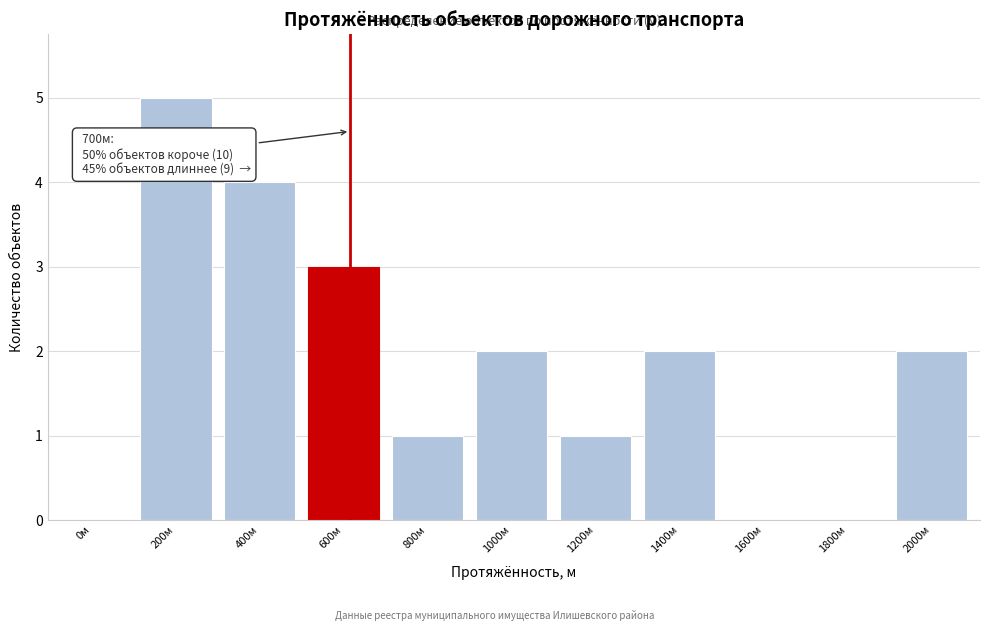

Reading left to right, transcribe all the data shown in this chart.

0м=0	200м=5	400м=4	600м=3	800м=1	1000м=2	1200м=1	1400м=2	1600м=0	1800м=0	2000м=2